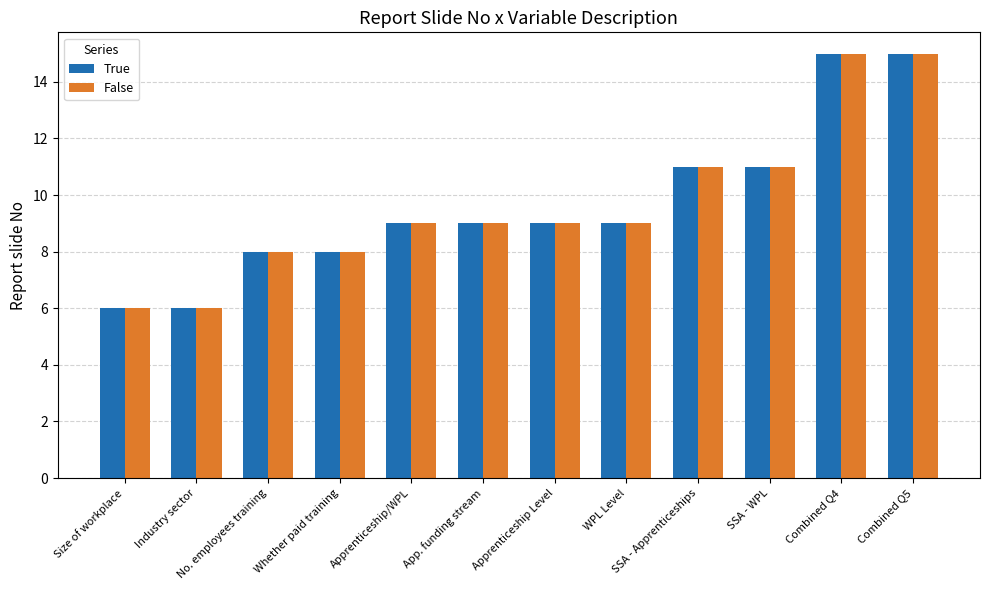

The True series shows 6 at Size of workplace. True or false?

True